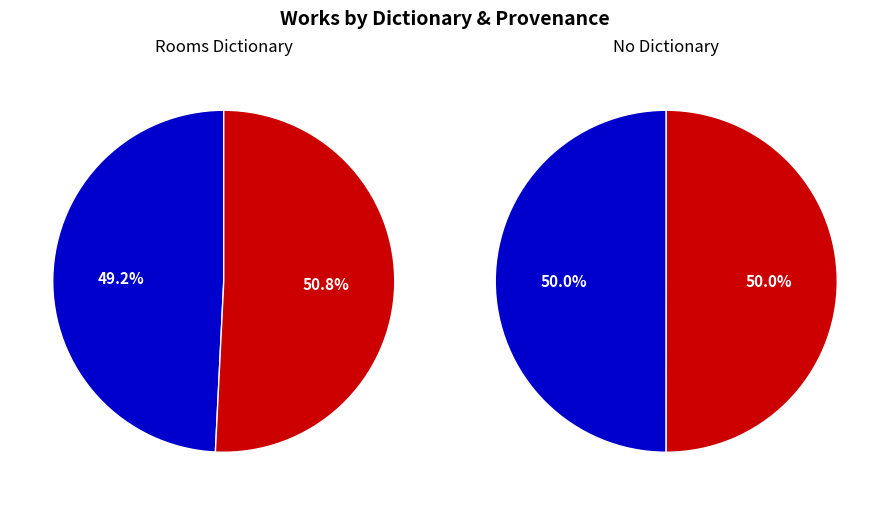

What percentage is the Rooms slice, to the nearest percent?

49%